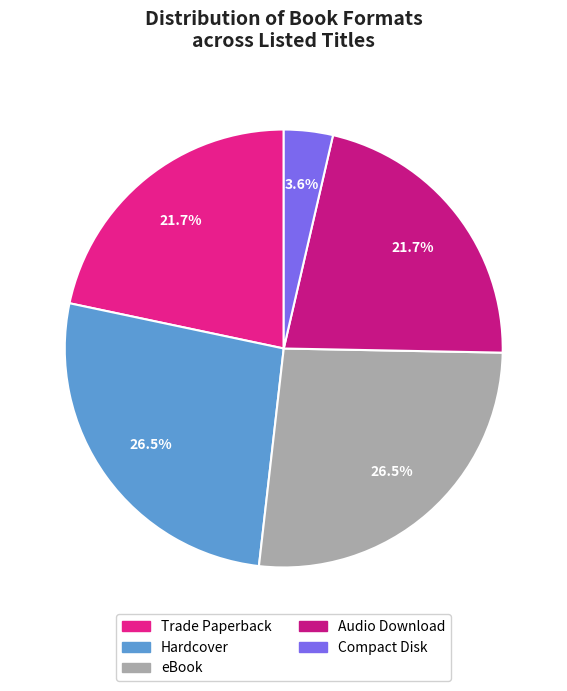

Is it true that Compact Disk is 4% of the pie?

True